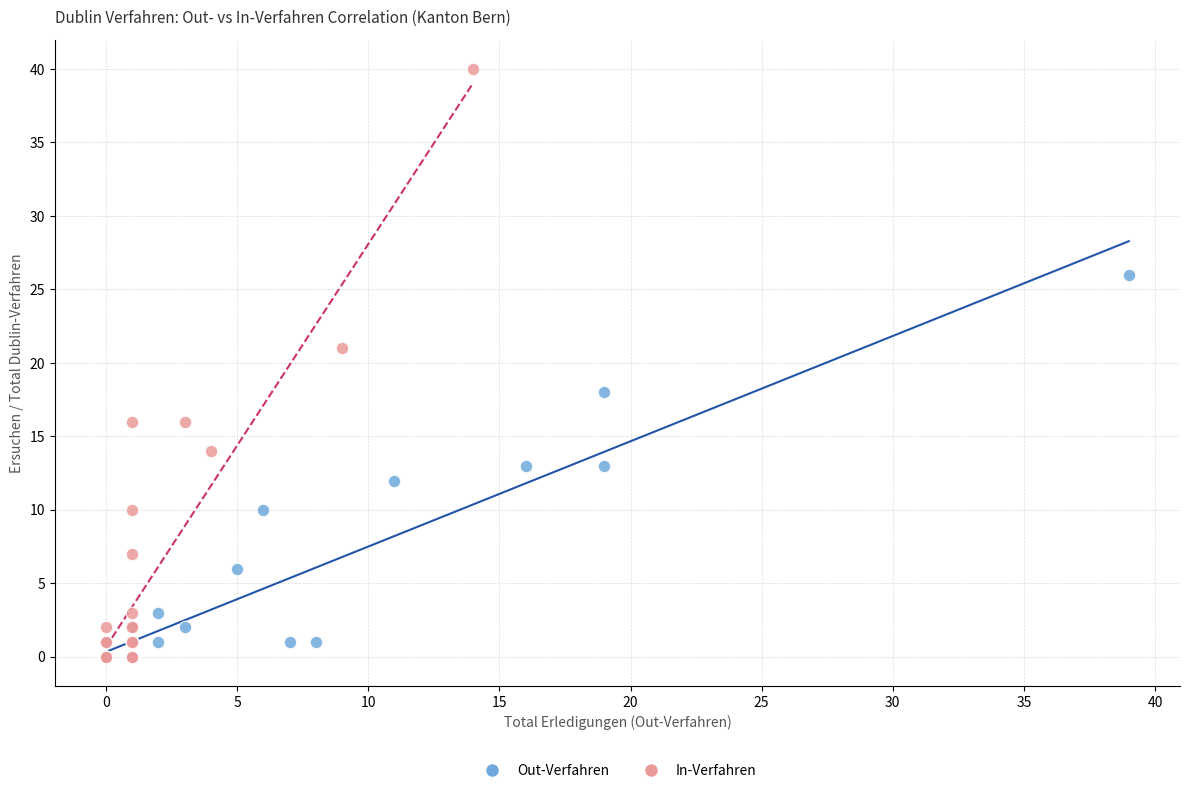

Which series has the largest Y range (max minus min)?

In-Verfahren